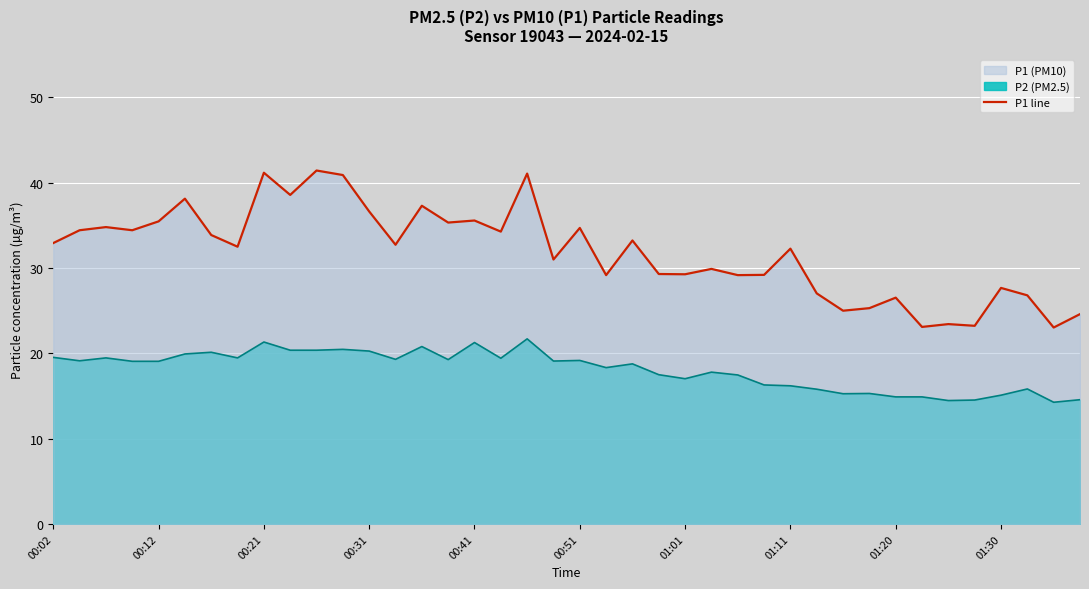

True or false: P1 (line) and P2 (line) intersect in this chart.

False